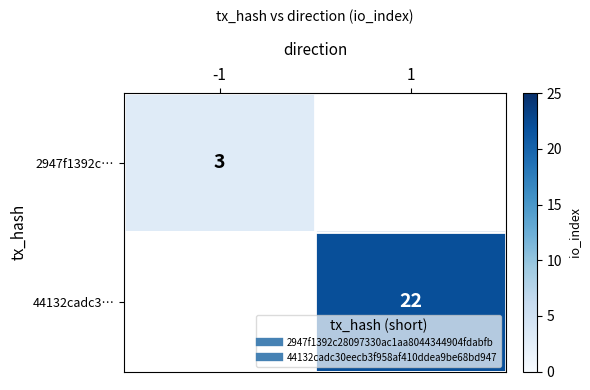

What is the minimum value shown in the chart?

3.0